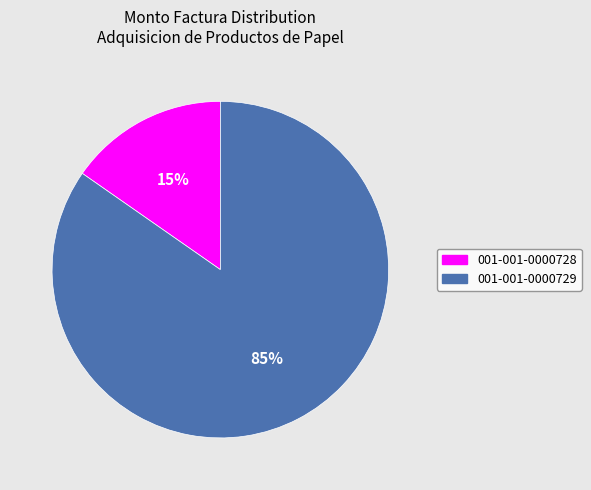

Does 001-001-0000728 represent more than half of the total?

No